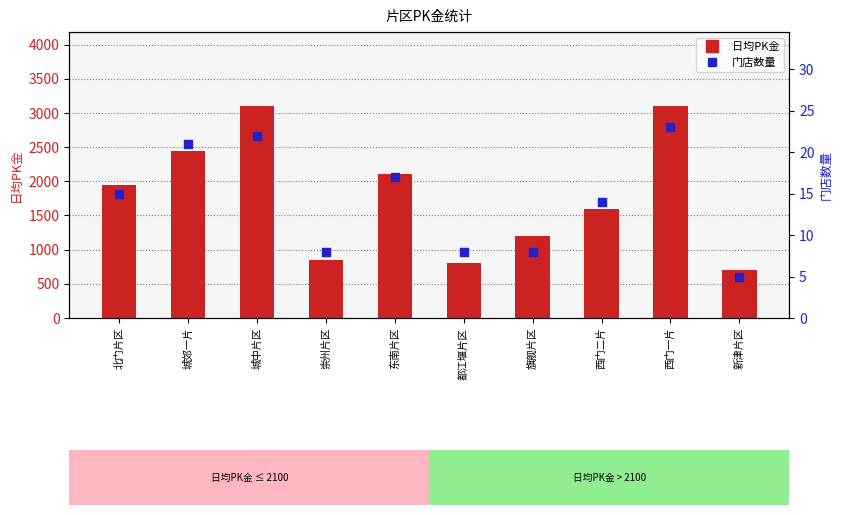

At which category is the sum across all series the highest?

西门一片